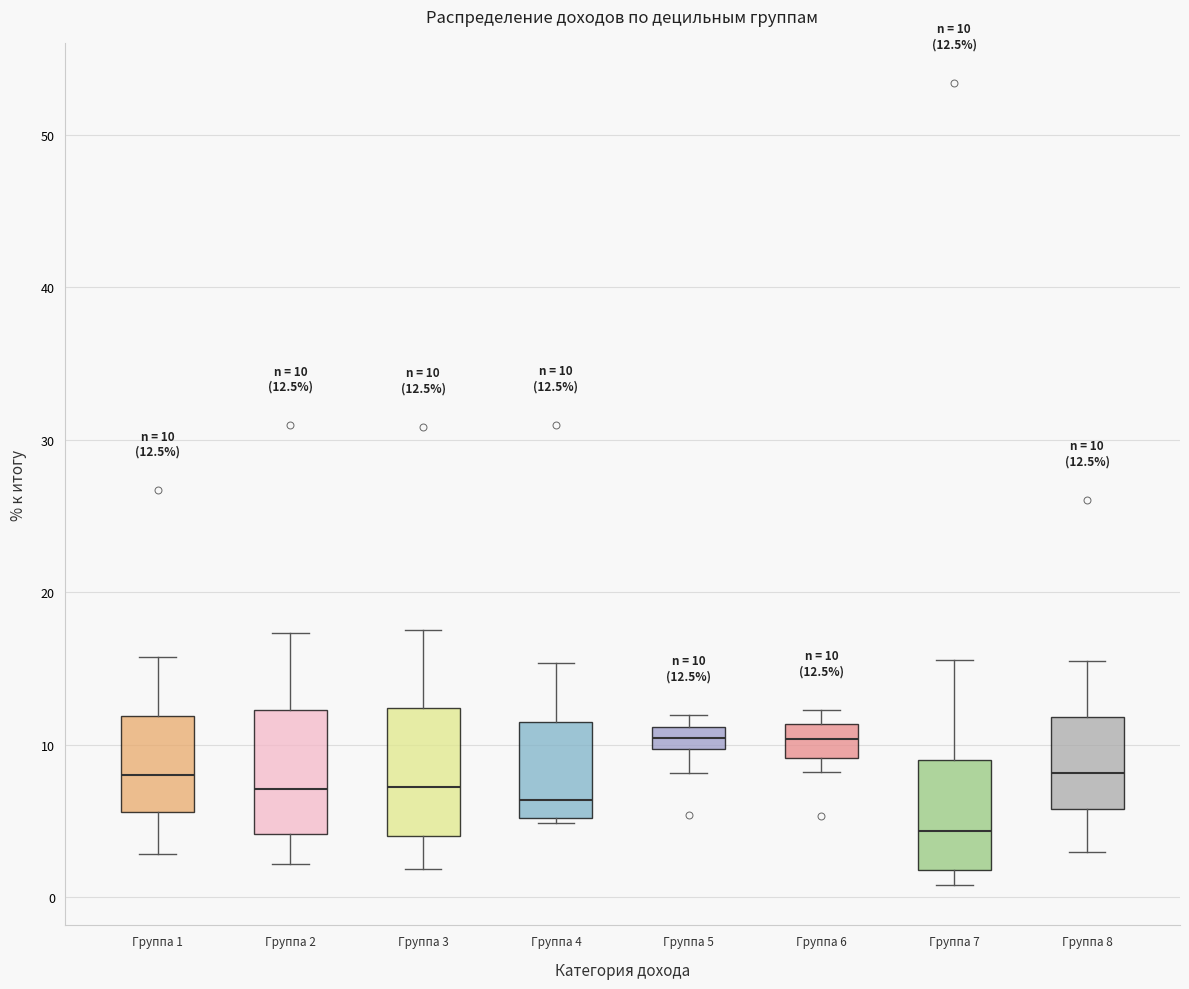

Which box has the lowest median line?

Группа 7